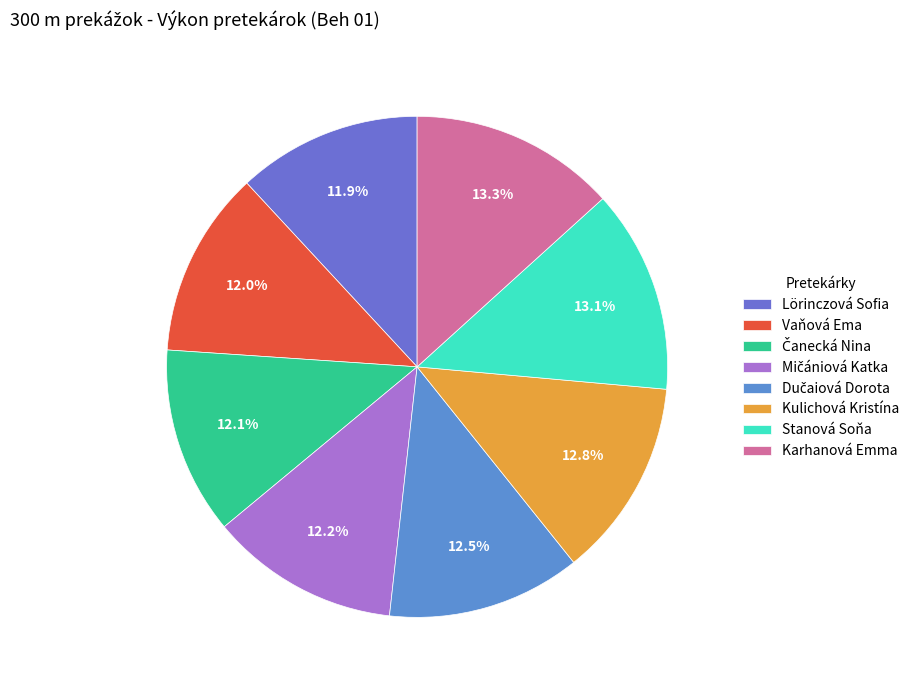

Combined, what portion of the pie is Mičániová Katka and Dučaiová Dorota?

24.7%